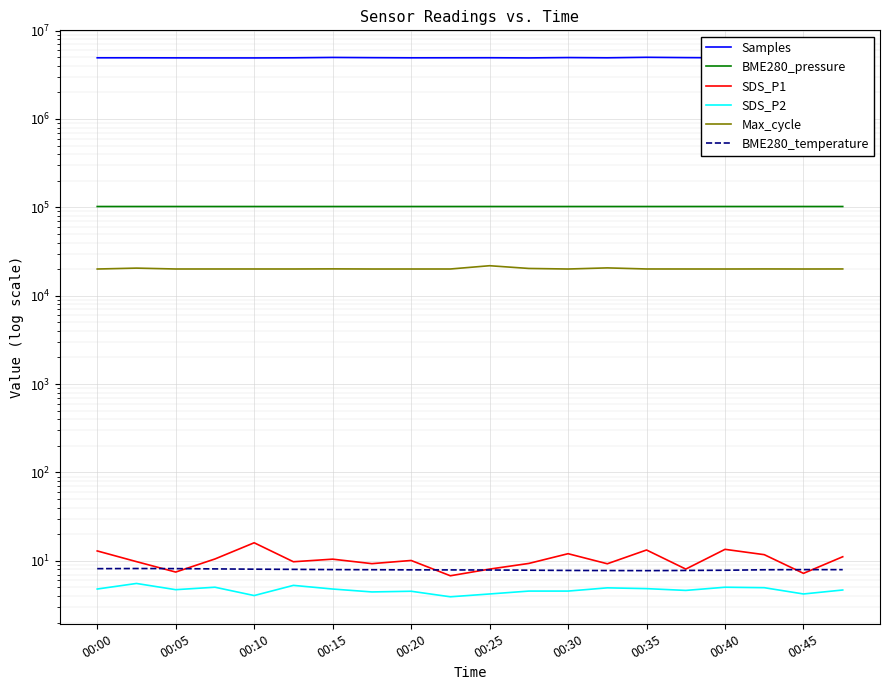

What is the total value across all series at 00:20?

5041575.1